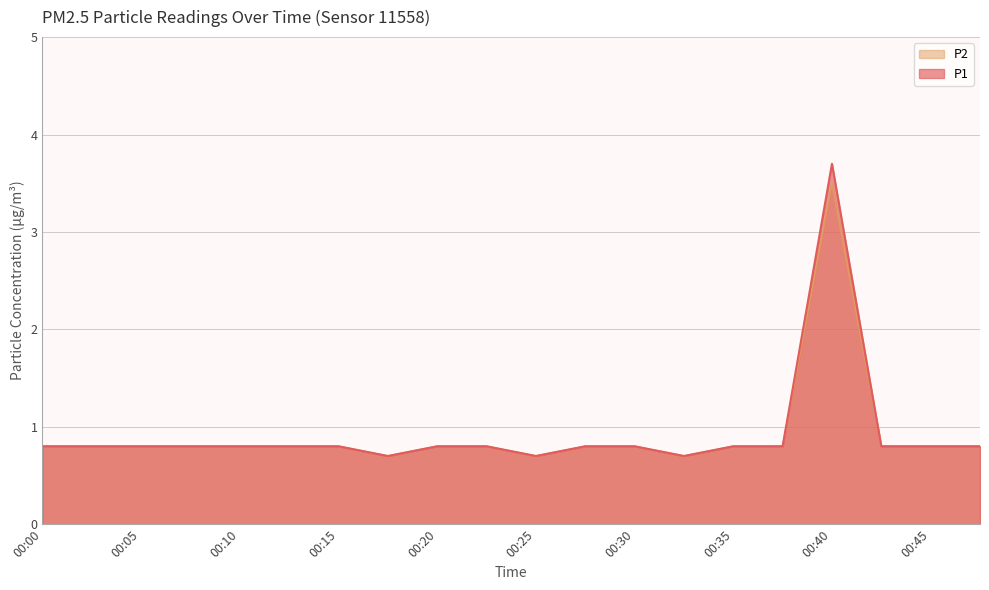

What is the value of the P1 point at the 13th from the left?

0.8